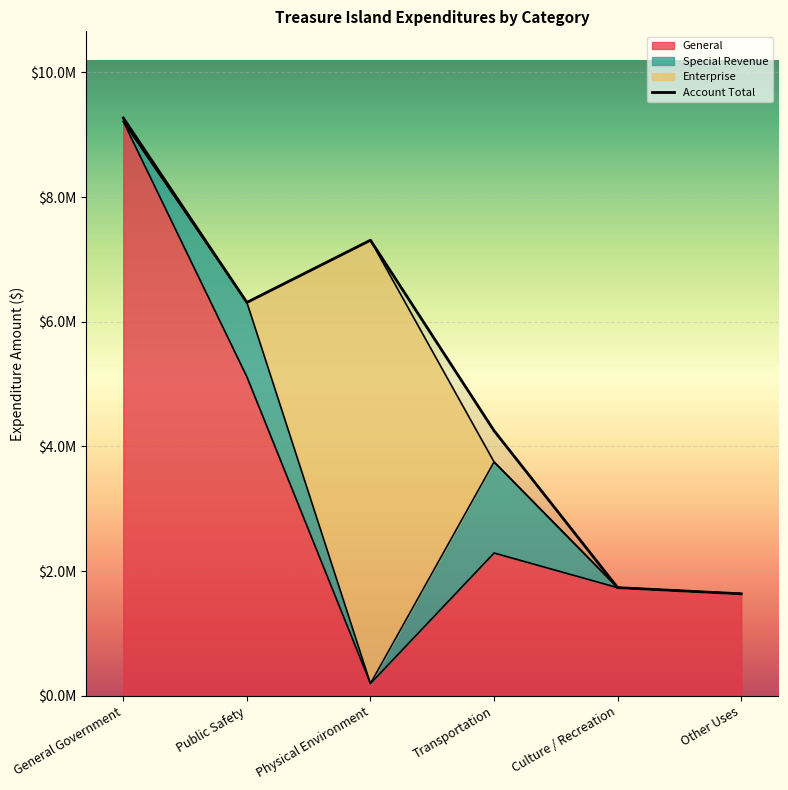

Which series changed the most between Public Safety and Culture / Recreation?

Account Total